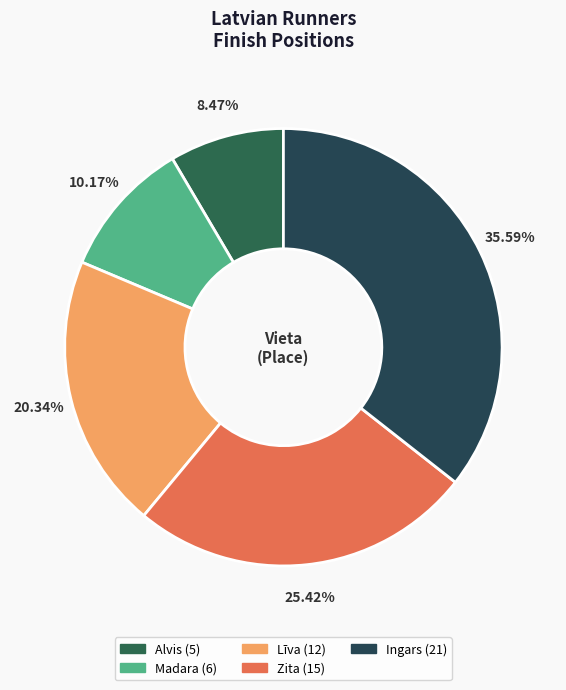

How many slices are in this pie chart?

5